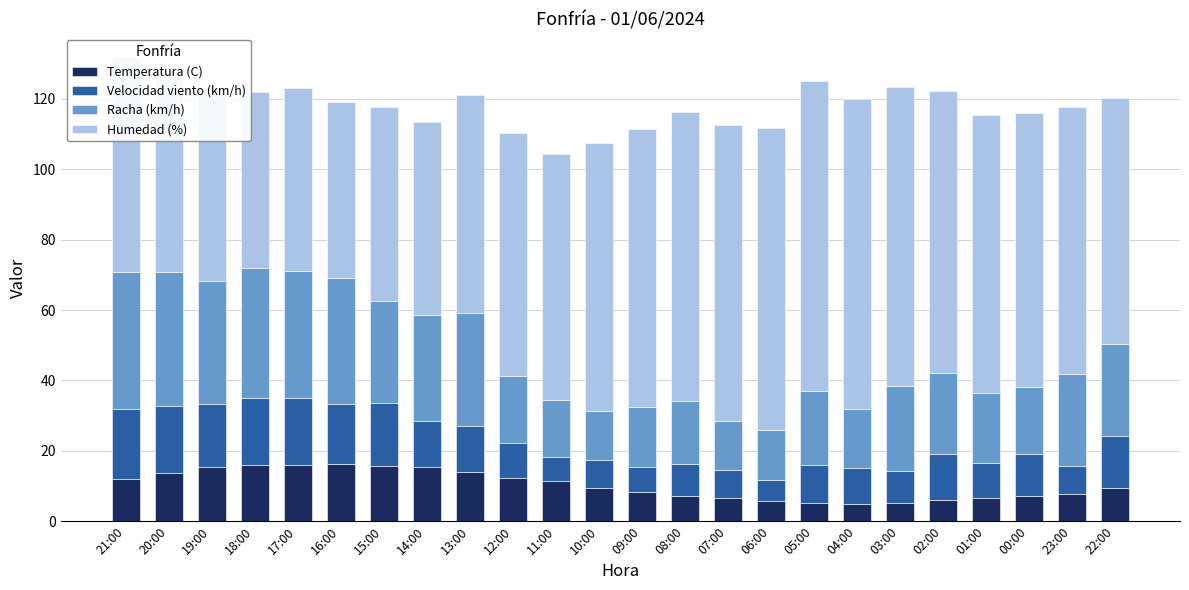

What is the highest value of the Temperatura (C) series?

16.2